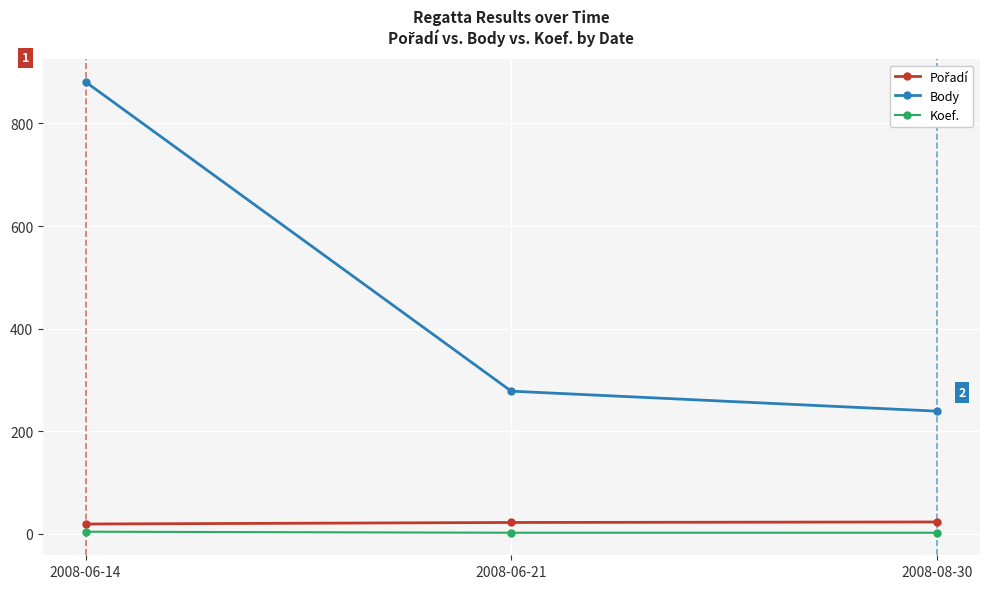

At how many categories does at least one series exceed 385?

1